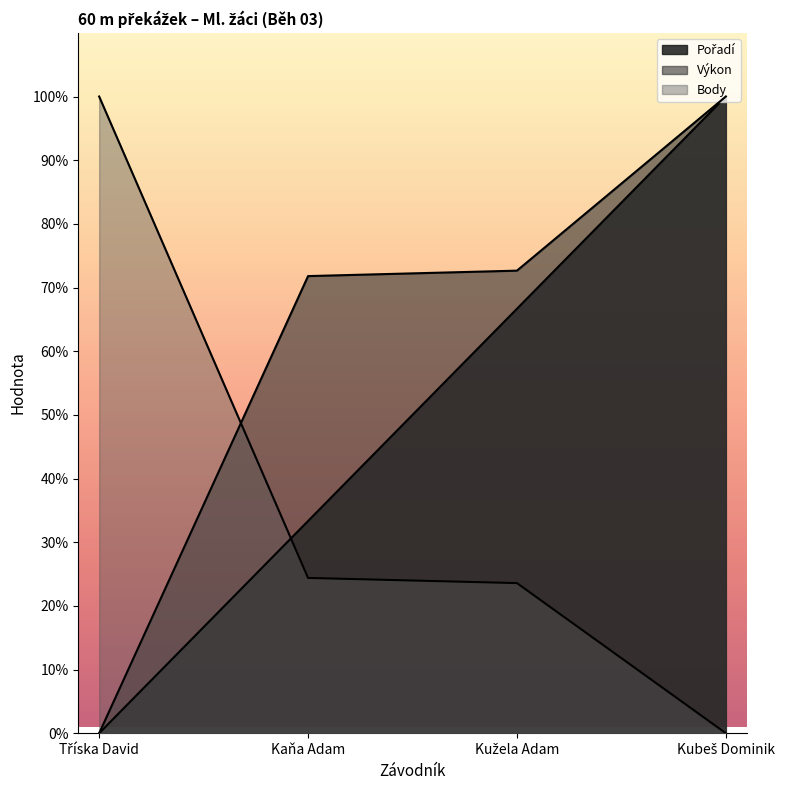

Rank the series by their maximum value, from highest to lowest.

Body, Pořadí, Výkon